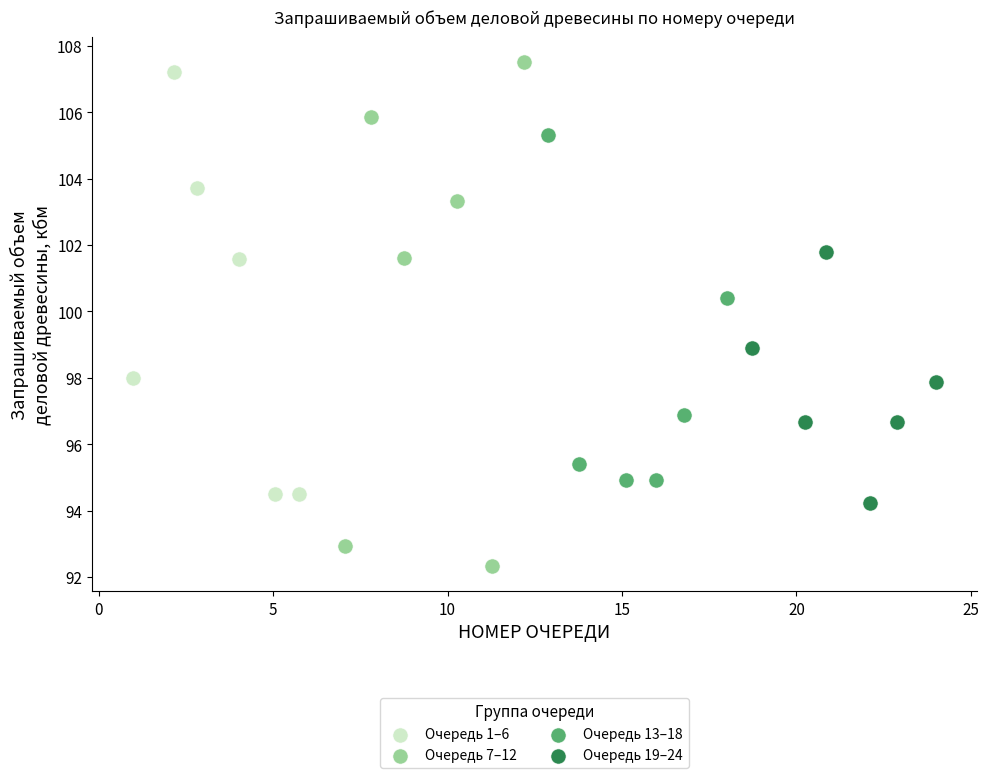

Which series has the largest Y range (max minus min)?

Очередь 7–12